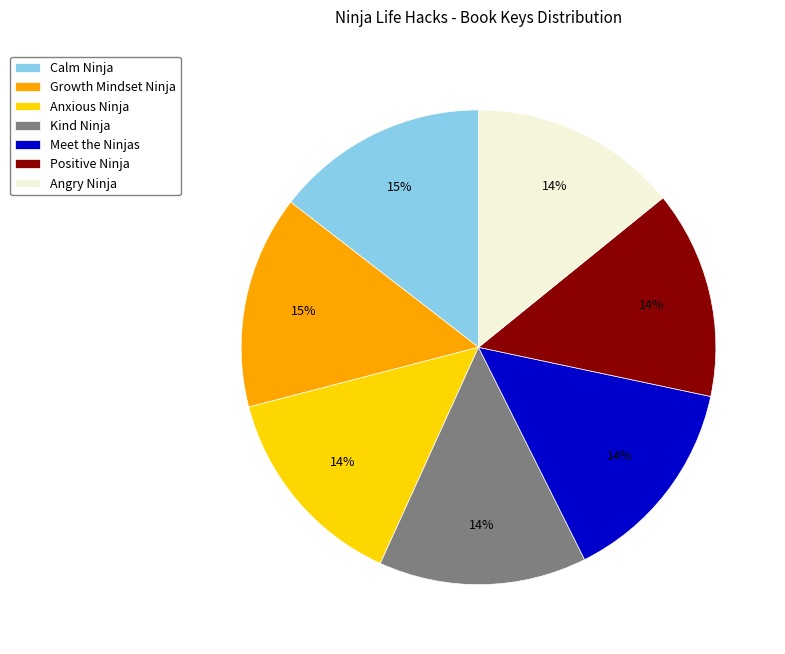

Is it true that Meet the Ninjas is 14% of the pie?

True